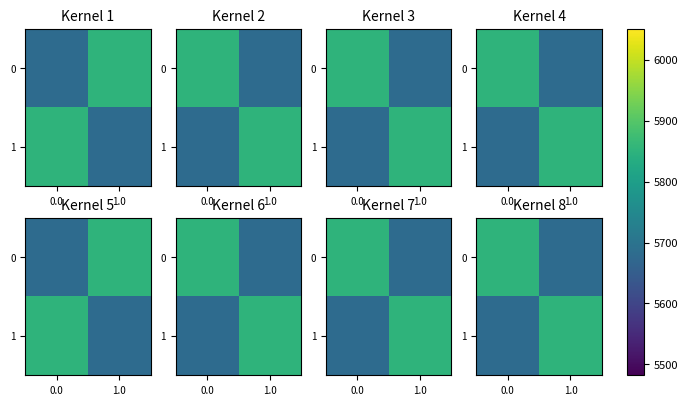

How many values in the 0 series are below 5851?

1